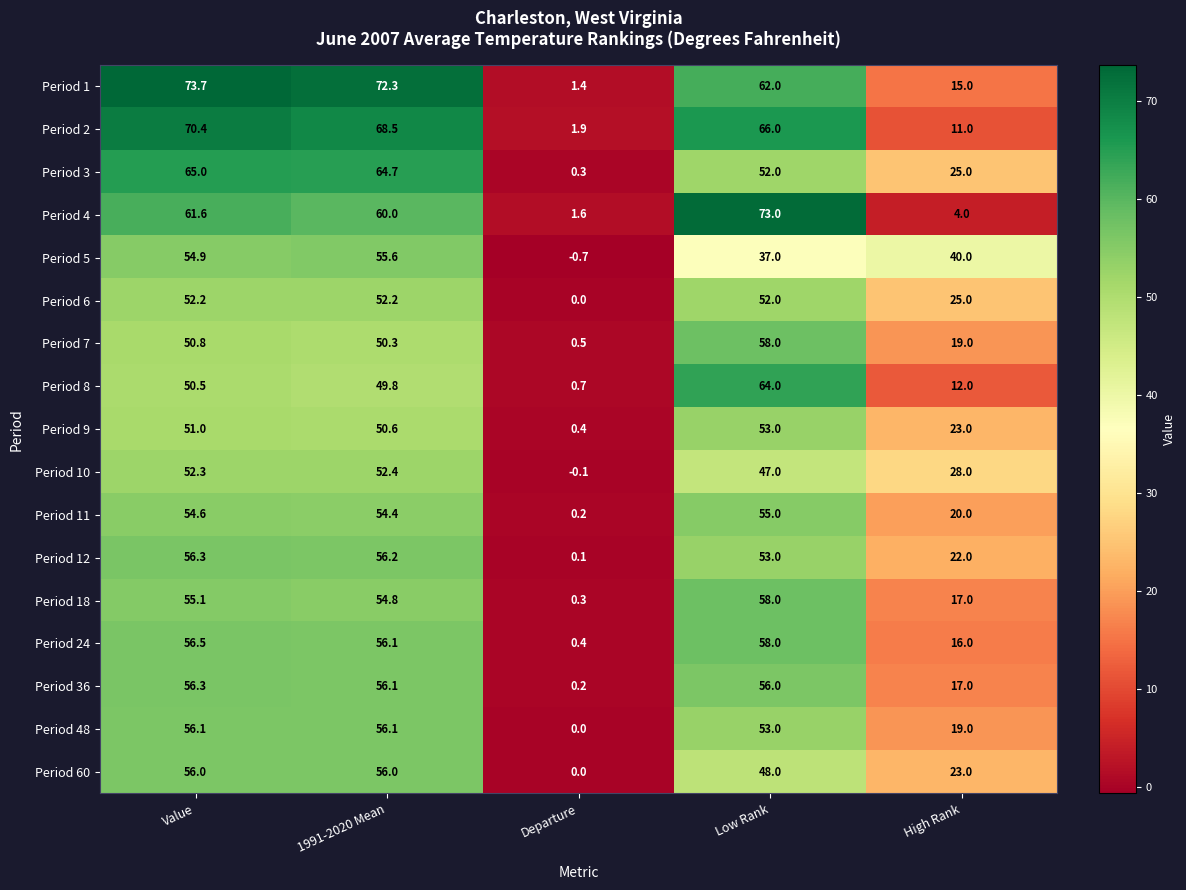

Which series changed the most between 1991-2020 Mean and Low Rank?

Period 5